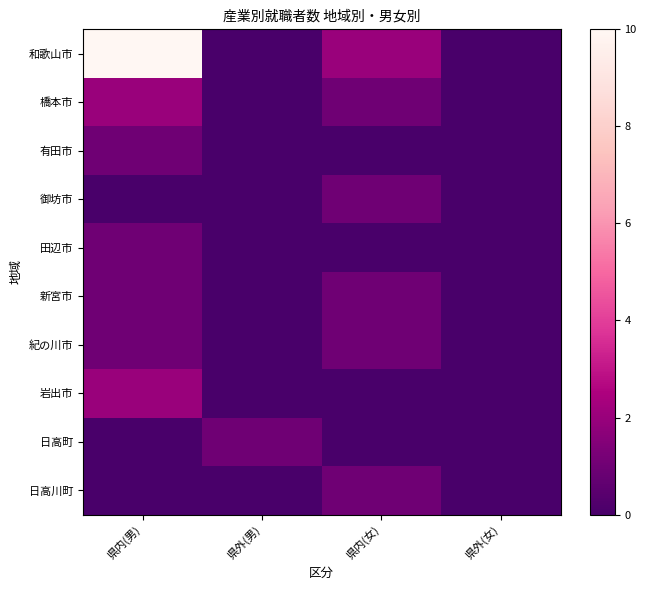

How many categories are shown in the chart?

4